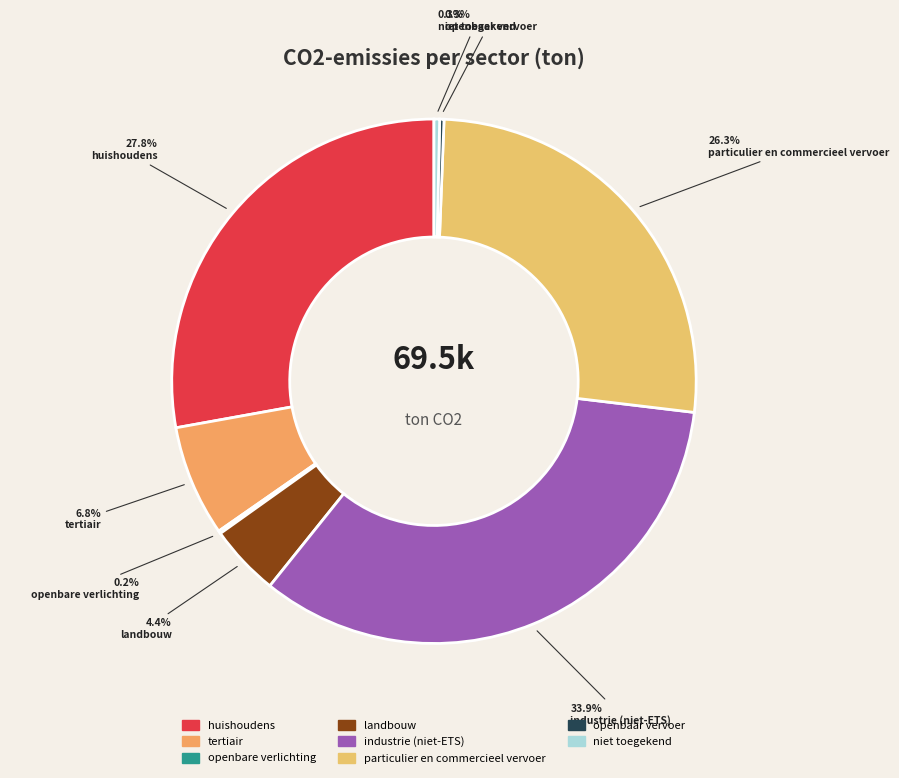

How many slices are in this pie chart?

8